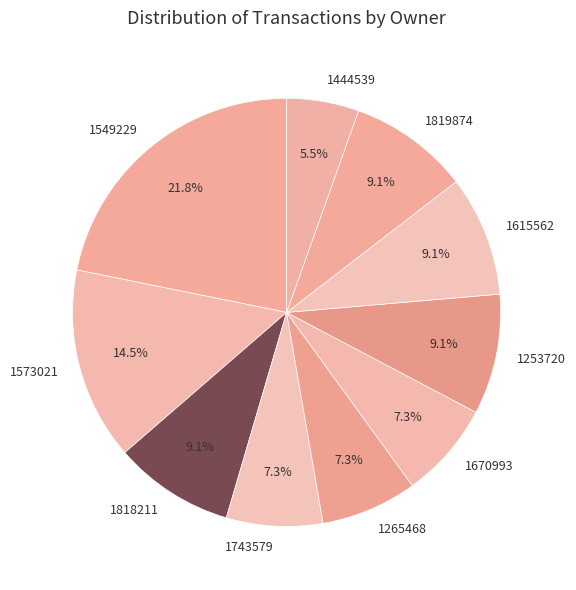

Do 1444539 and 1265468 together represent more than half of the pie?

No